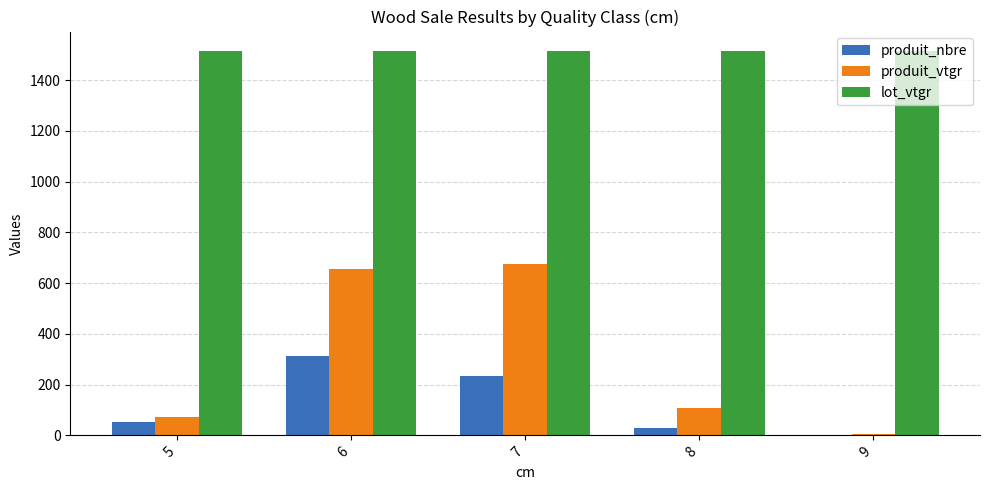

What is the average value of the produit_nbre series?

125.0